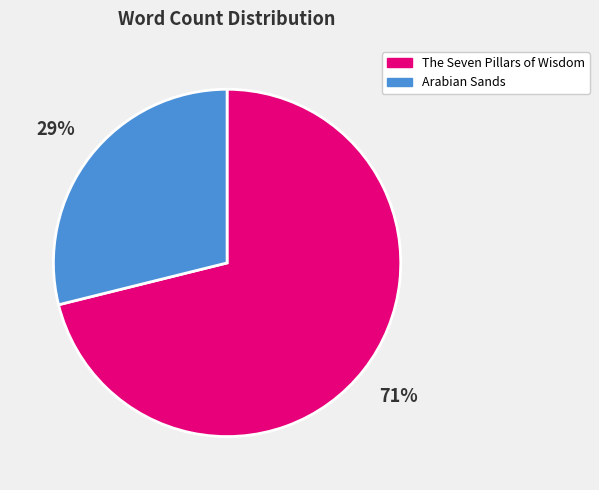

The Arabian Sands slice represents 42% of the pie. True or false?

False